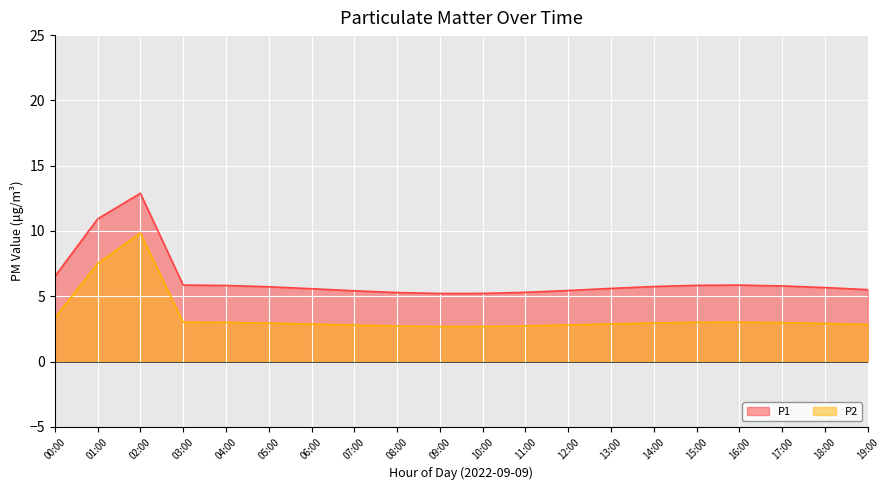

Which category has the highest value across all series?

02:00